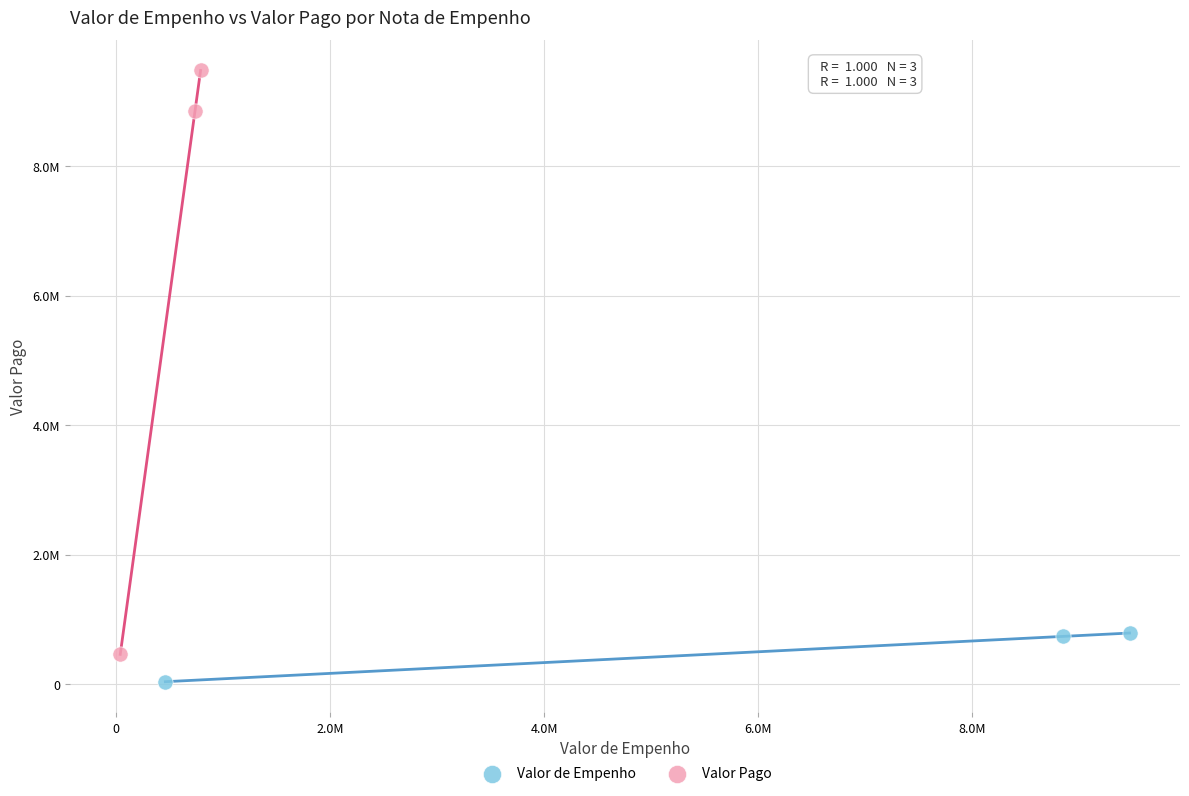

What are all the series names shown in the legend?

Valor de Empenho, Valor Pago